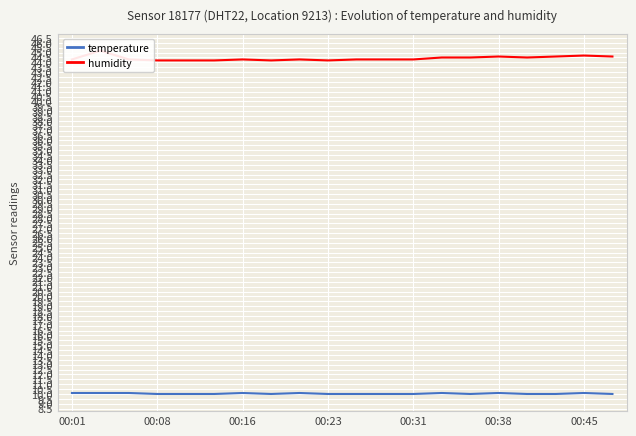

What is the highest value of the temperature series?

10.1